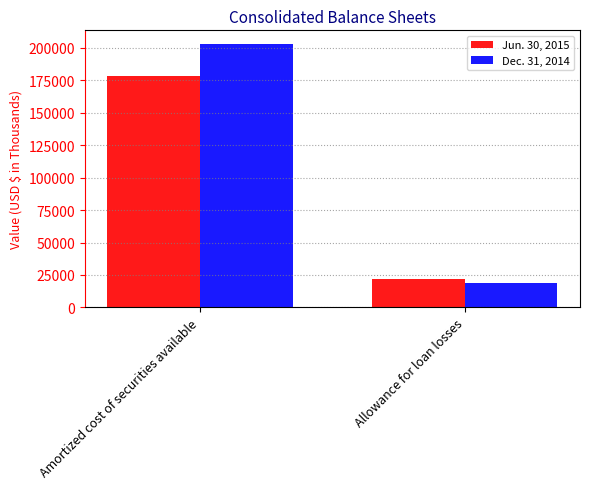

Which category has the lowest value across all series?

Allowance for loan losses